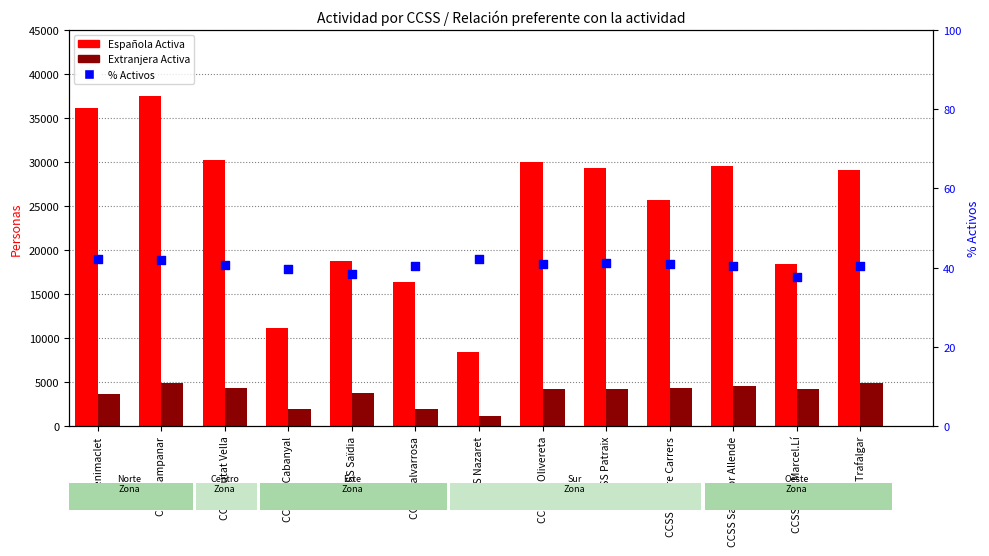

Is the value of % Activos sobre total at CCSS Nazaret greater than the value of Extranjera Activa at CCSS Trafalgar?

No